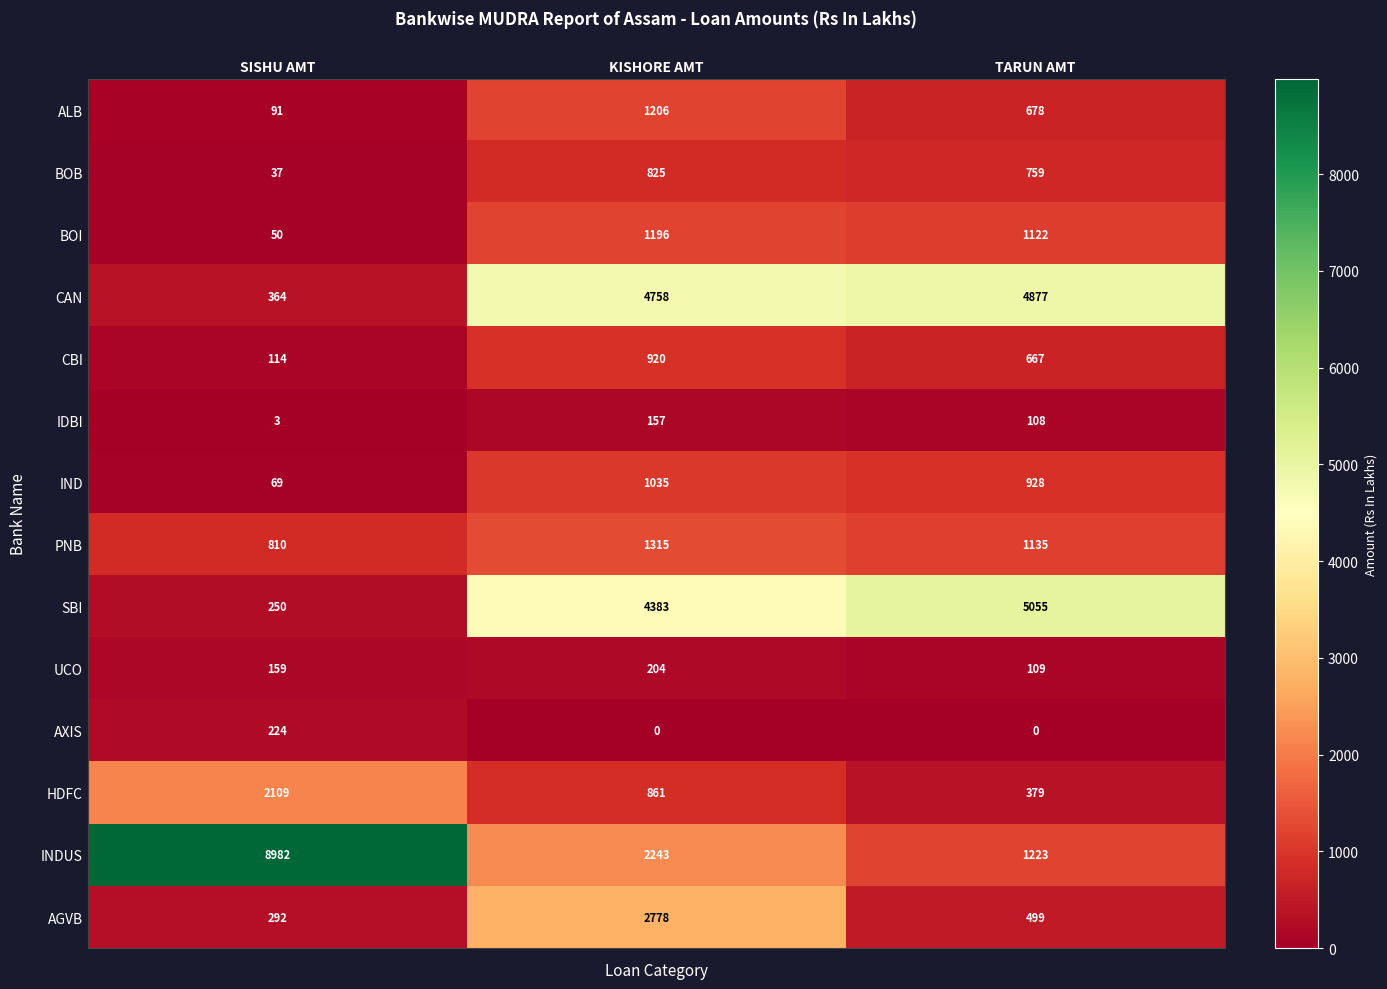

The value of AGVB at KISHORE AMT is 2778. True or false?

True